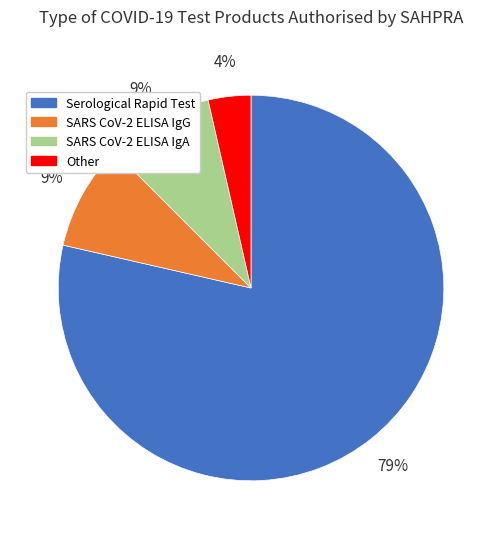

What percentage is the SARS CoV-2 ELISA IgG slice, to the nearest percent?

9%